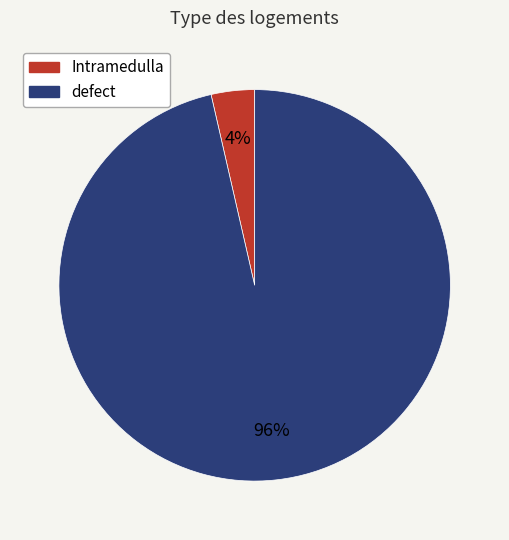

Count the number of slices in the pie.

2